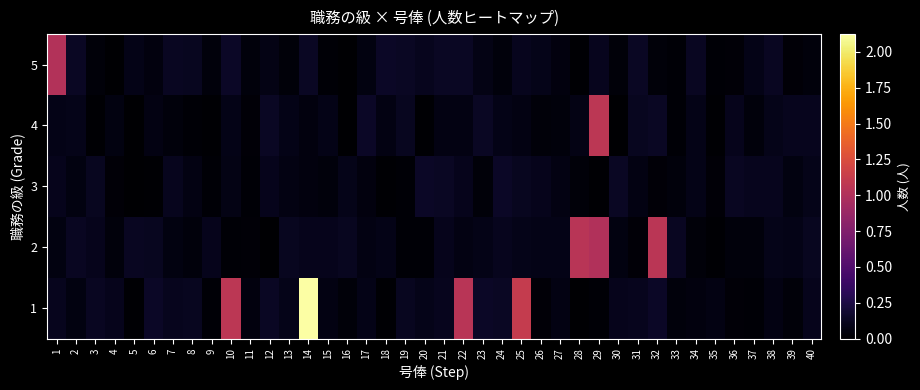

Rank the series by their maximum value, from highest to lowest.

1, 4, 2, 5, 3